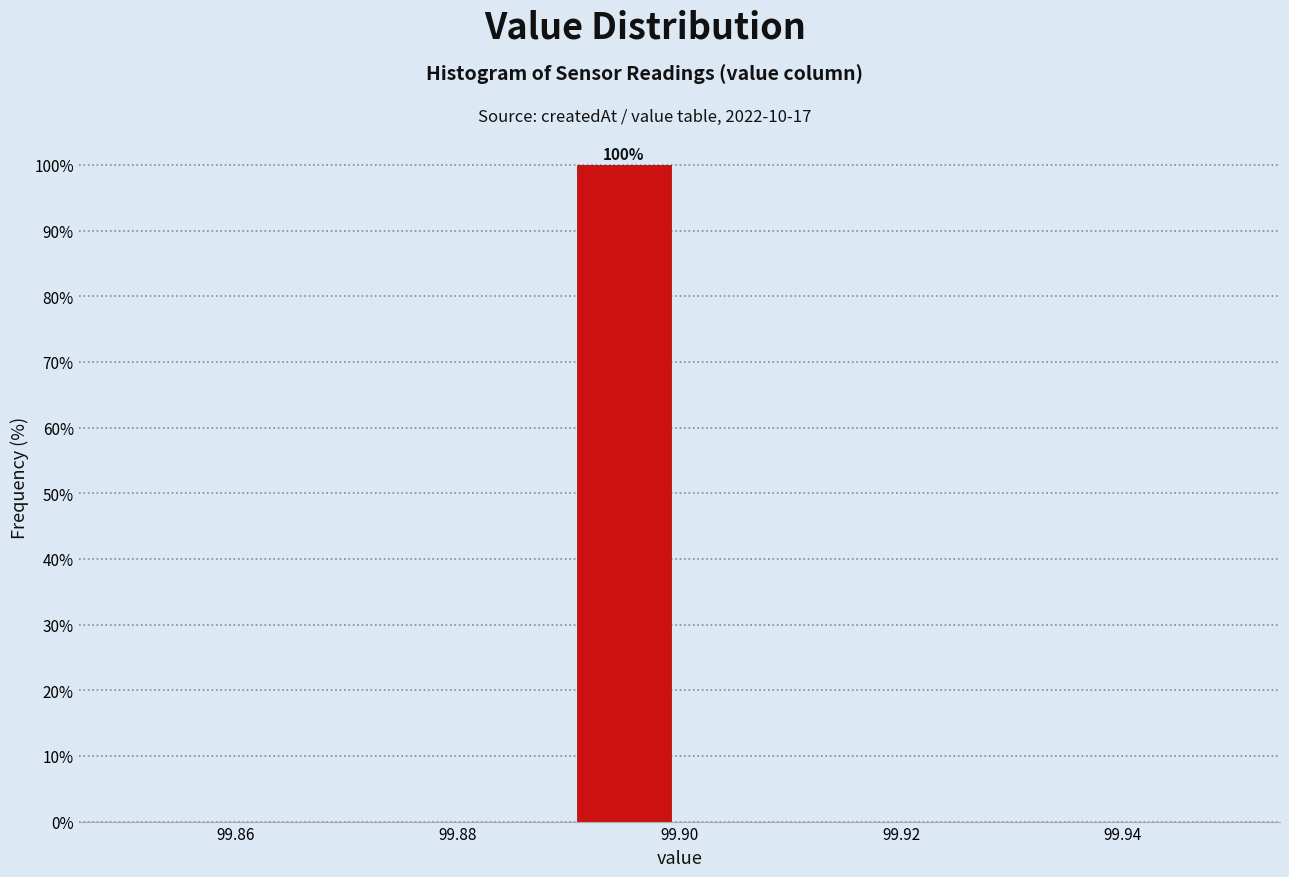

Which range on the x-axis has the tallest bar?

99.89 to 99.90